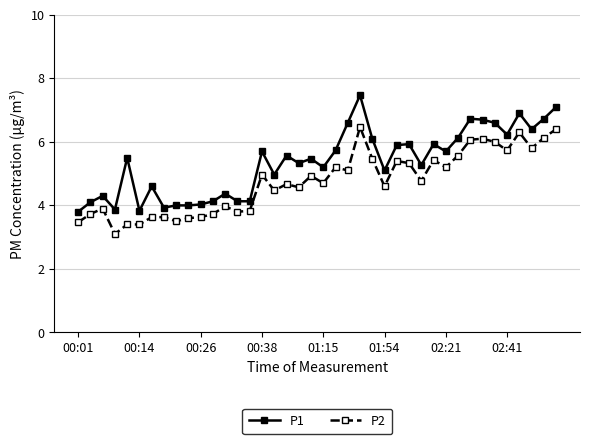

What is the value of the P2 point at the 15th from the left?

3.8